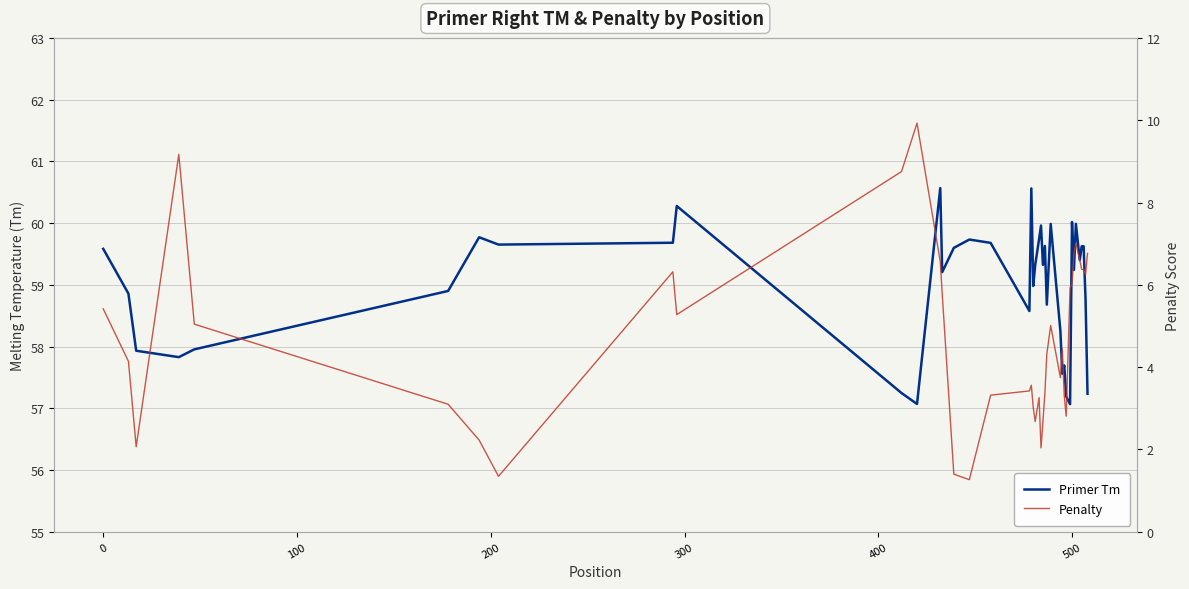

The value of Penalty at 0 is 6.3. True or false?

False